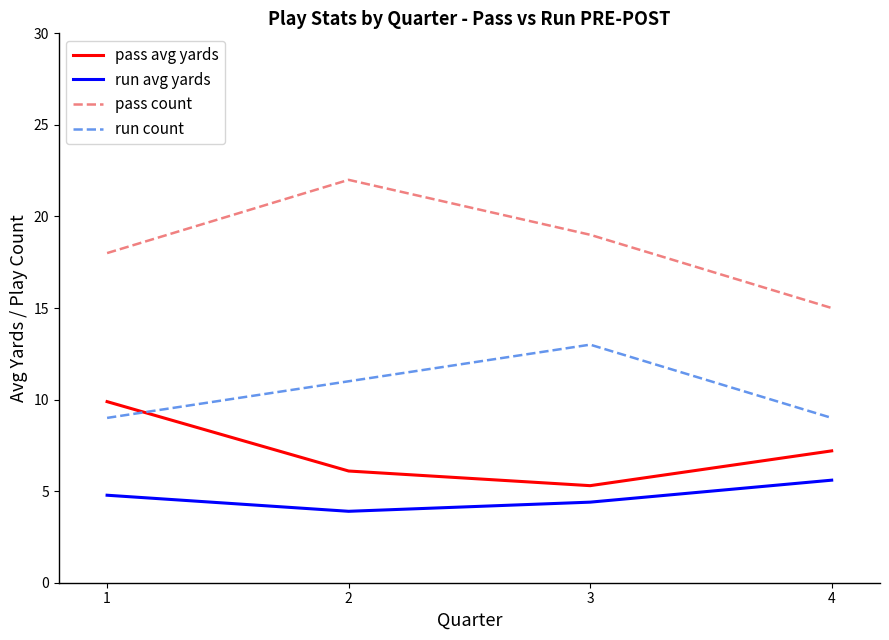

True or false: run avg yards and pass count cross at least once.

False